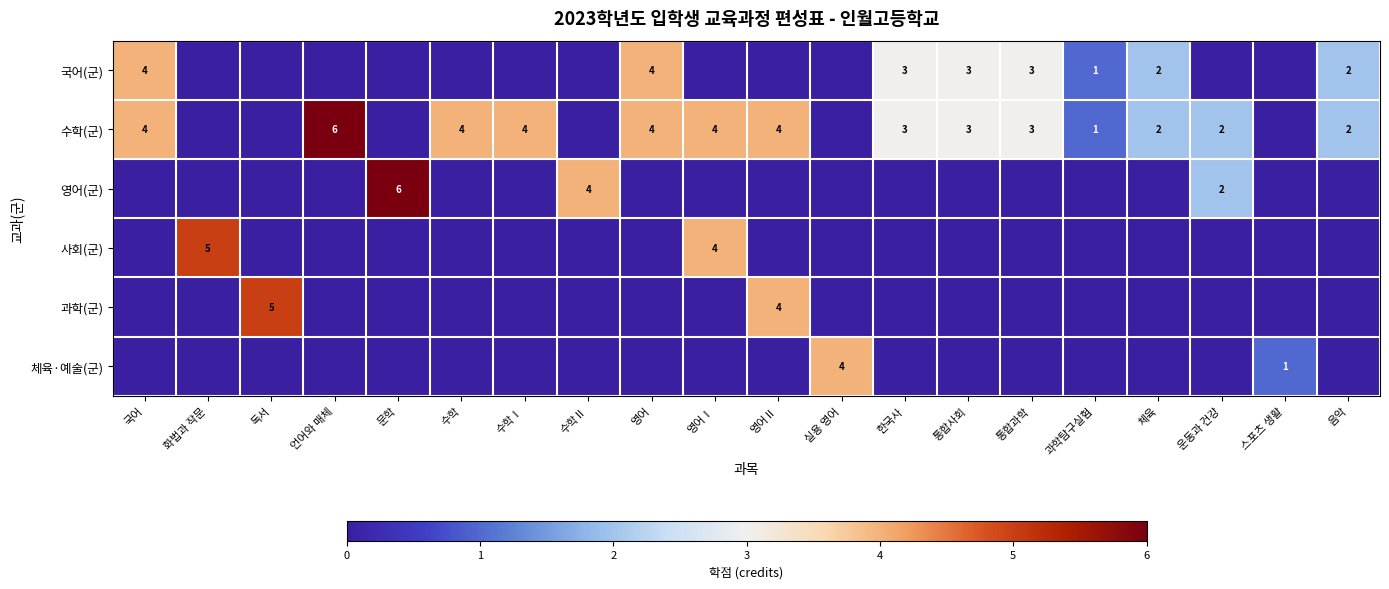

The 수학(군) series shows 5 at 통합사회. True or false?

False